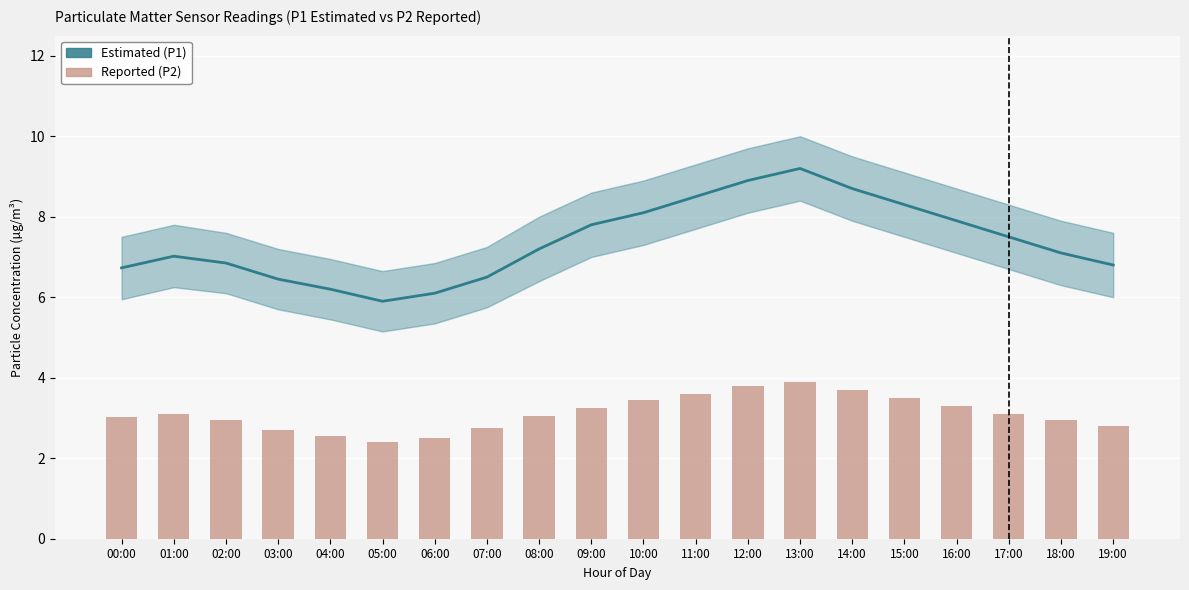

Between 06:00 and 19:00, which series saw the biggest shift?

Estimated (P1)